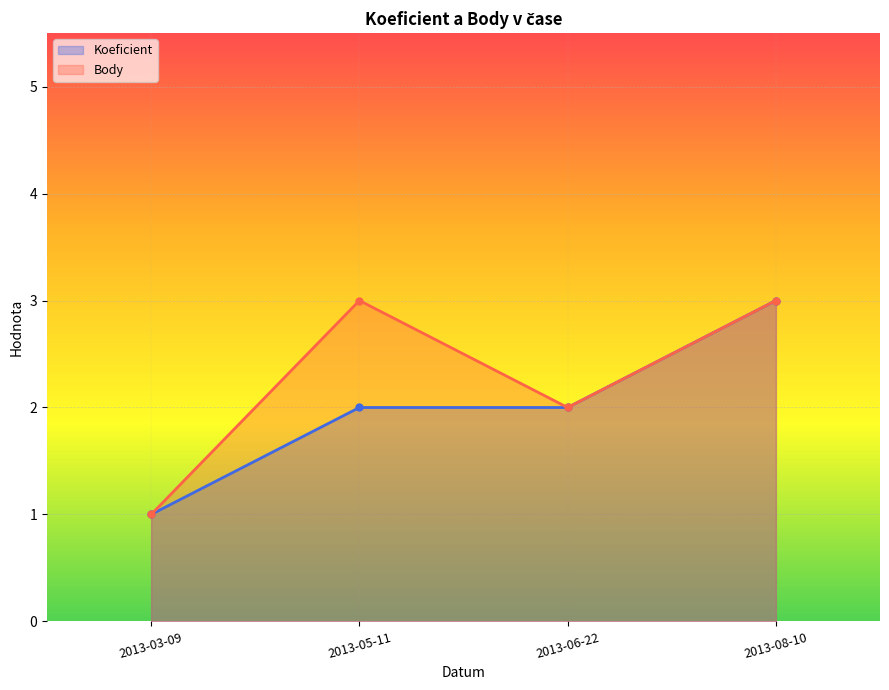

At which label does Koeficient reach its peak?

2013-08-10